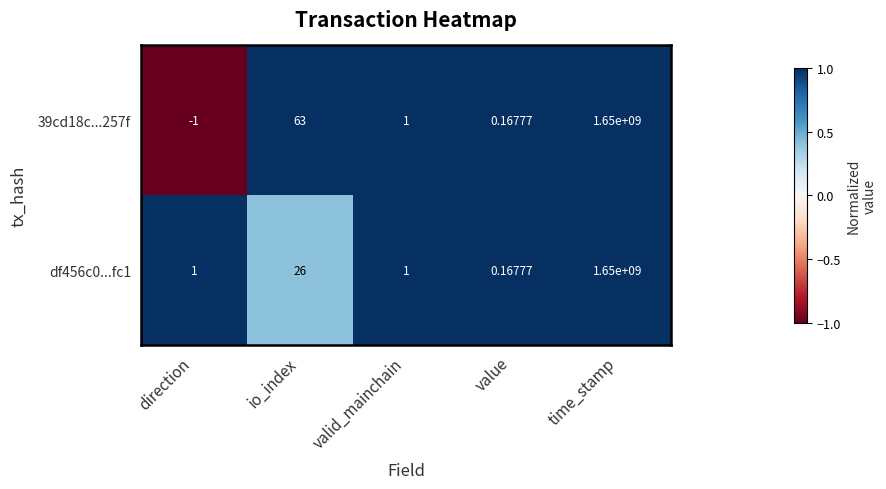

Which category has the highest value in the df456c0...fc1 series?

time_stamp